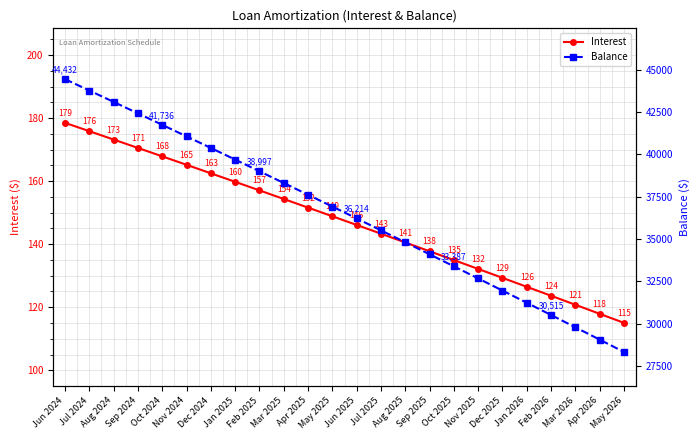

Which series has the largest total across all categories?

Balance